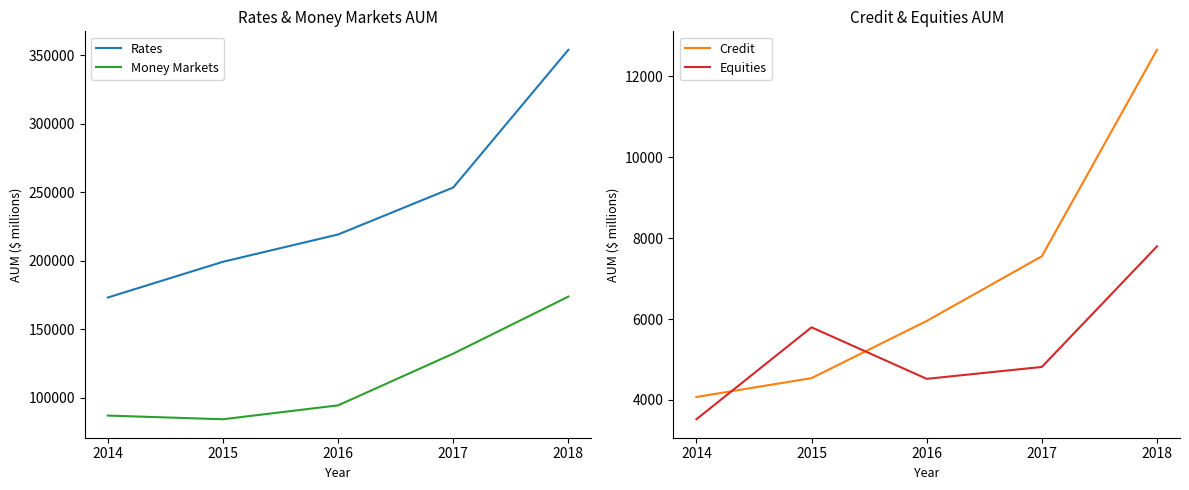

How many interior local valleys does the Money Markets series have?

1